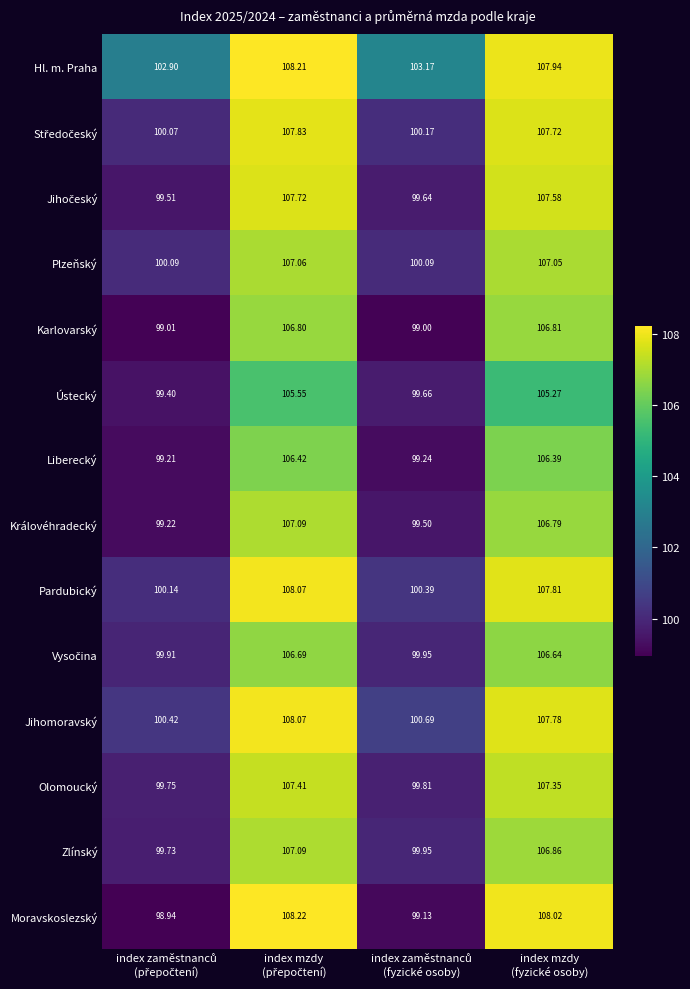

Which series has the largest range (max minus min)?

Moravskoslezský